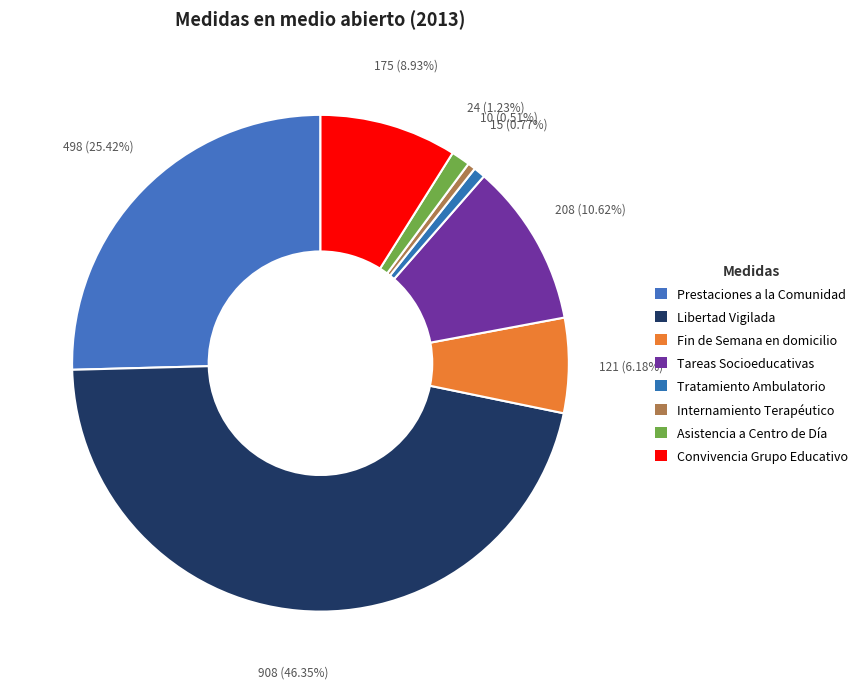

Between Asistencia a Centro de Día and Internamiento Terapéutico, which is larger?

Asistencia a Centro de Día